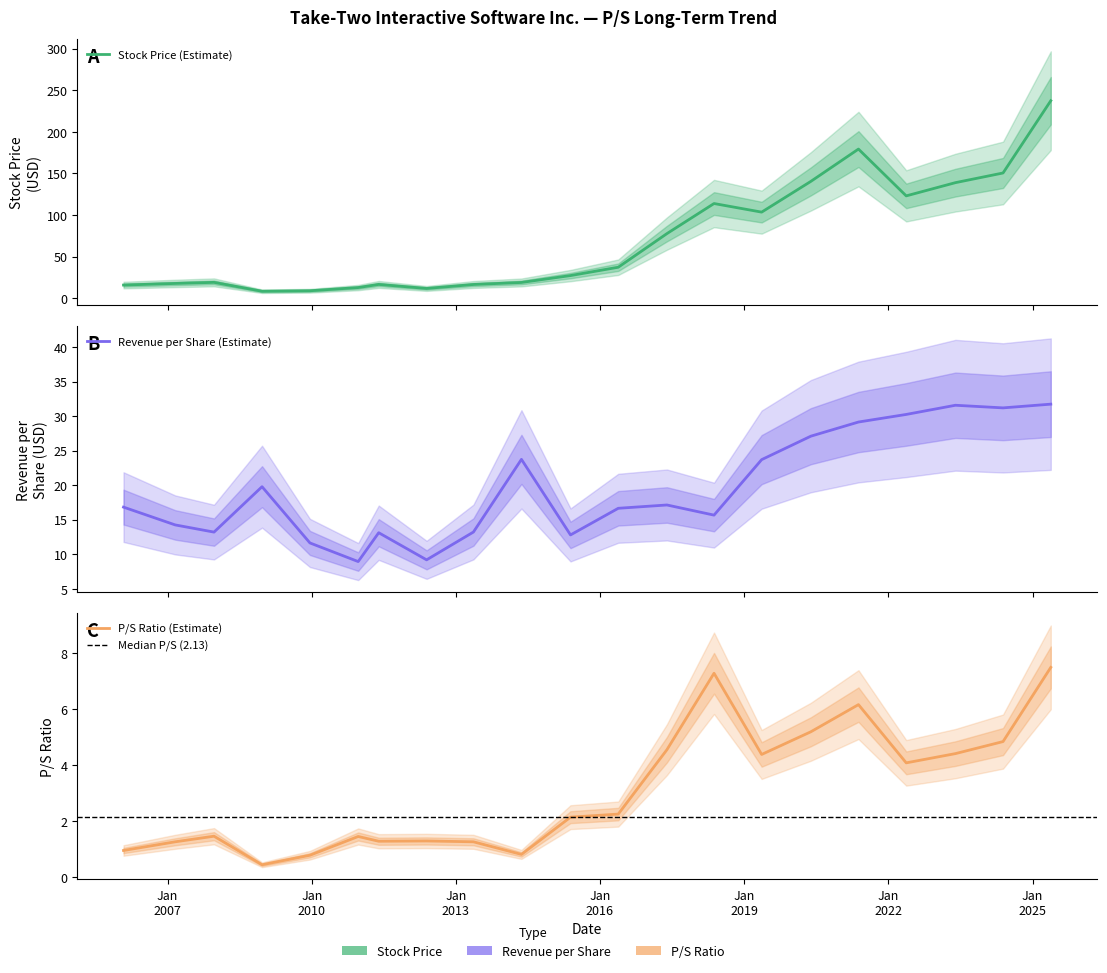

In P/S Ratio, how many points are lower than both neighbors (excluding endpoints)?

5